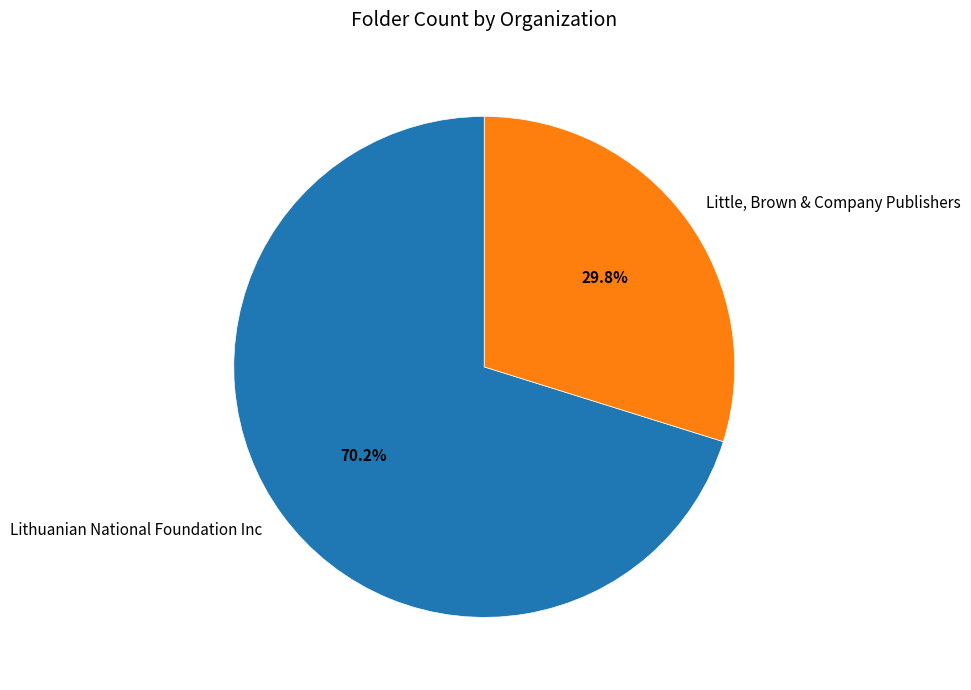

How many slices are in this pie chart?

2